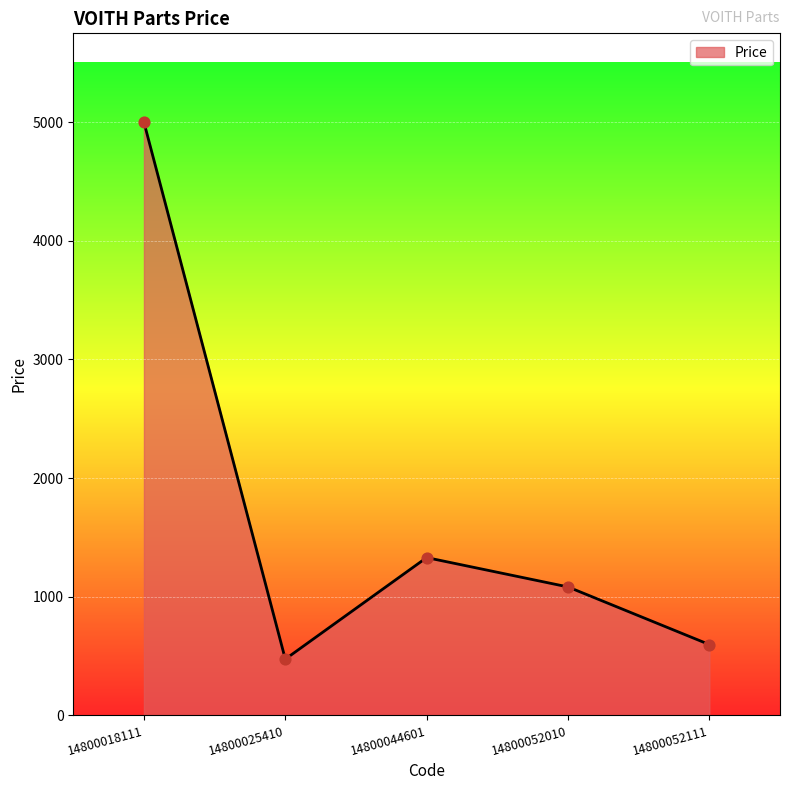

Which has a higher value, 14800052111 or 14800044601?

14800044601